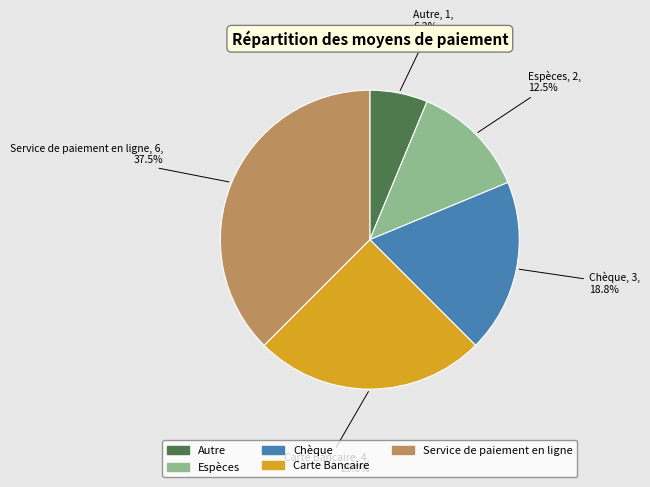

What is the ratio of the value at Autre to the value at Espèces?

0.5